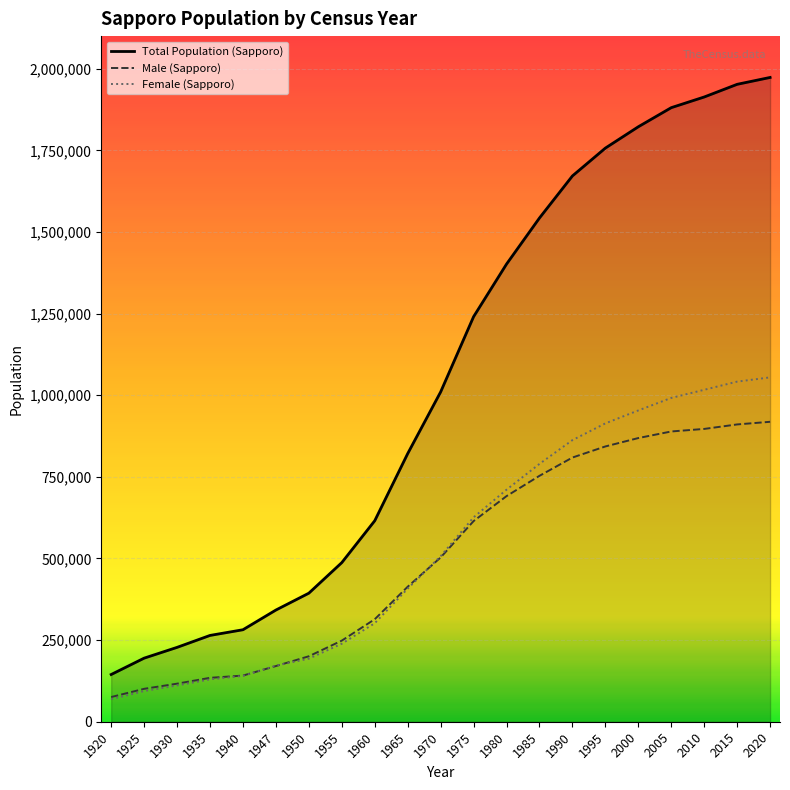

Is it true that Female (Sapporo) equals 1484468 at 1990?

False